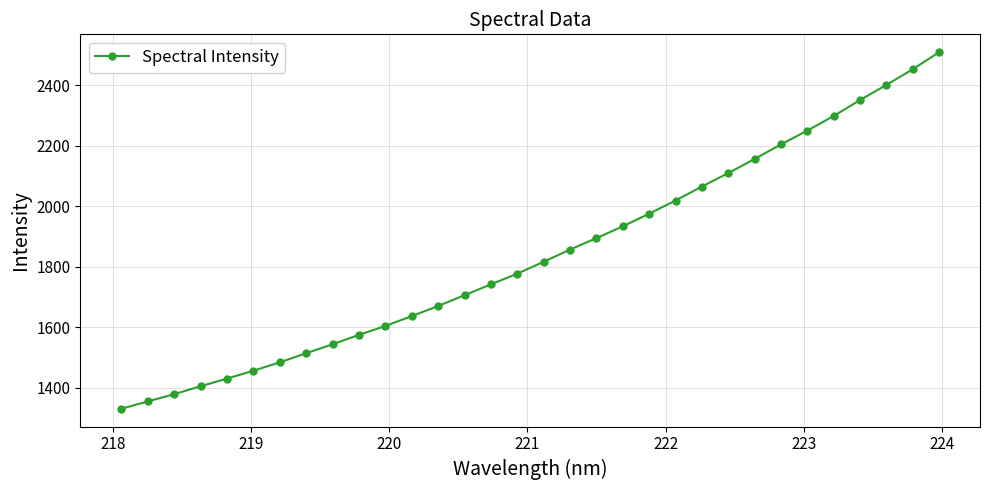

What is the average value?

1840.5